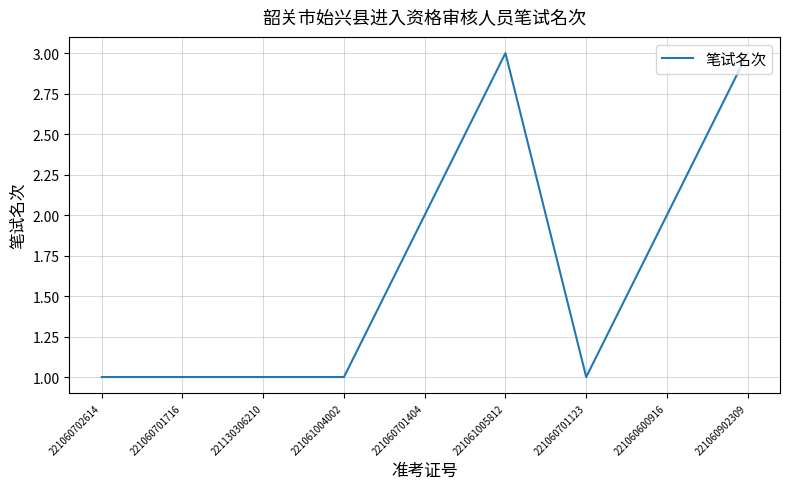

Reading left to right, what are all the values shown in this chart?

1	1	1	1	2	3	1	2	3